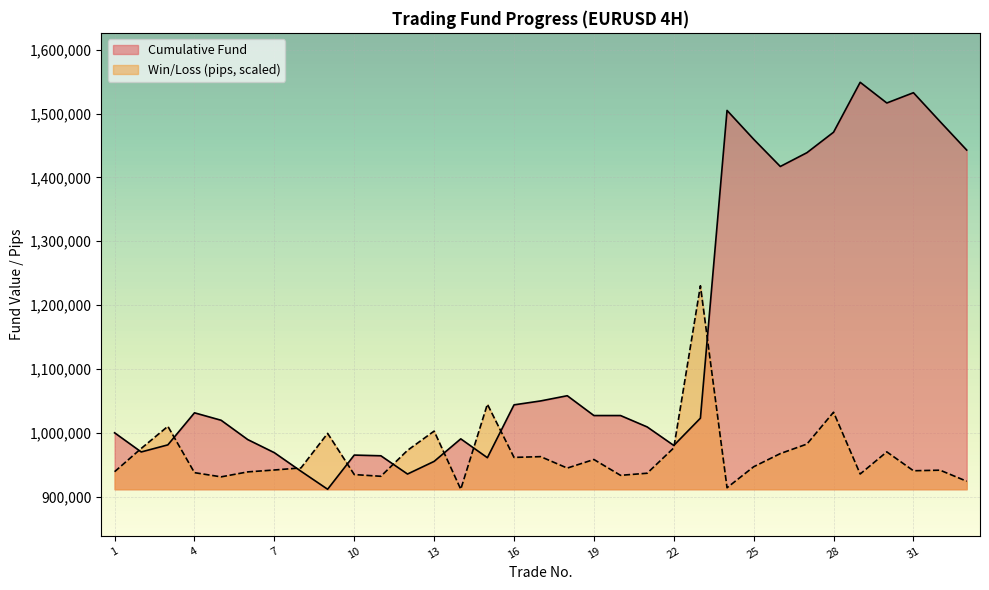

Rank the series by their maximum value, from lowest to highest.

Win/Loss (pips, scaled), Cumulative Fund